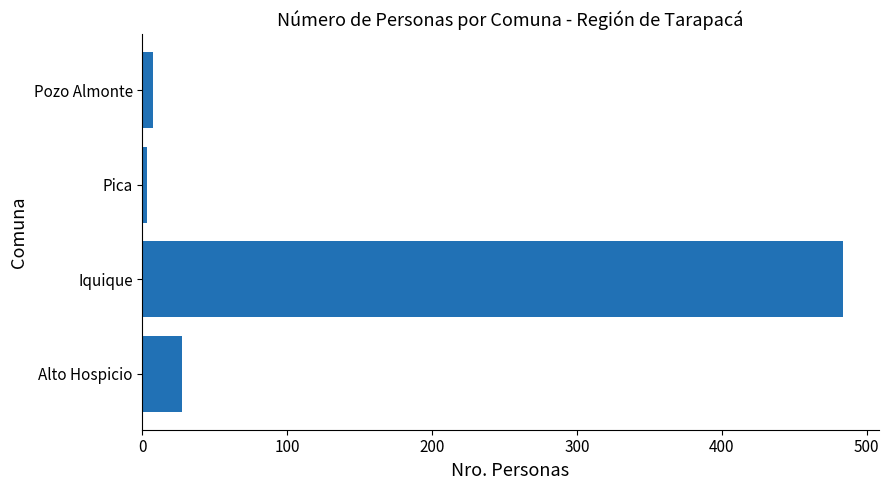

Is it true that the value at Iquique is 484?

True